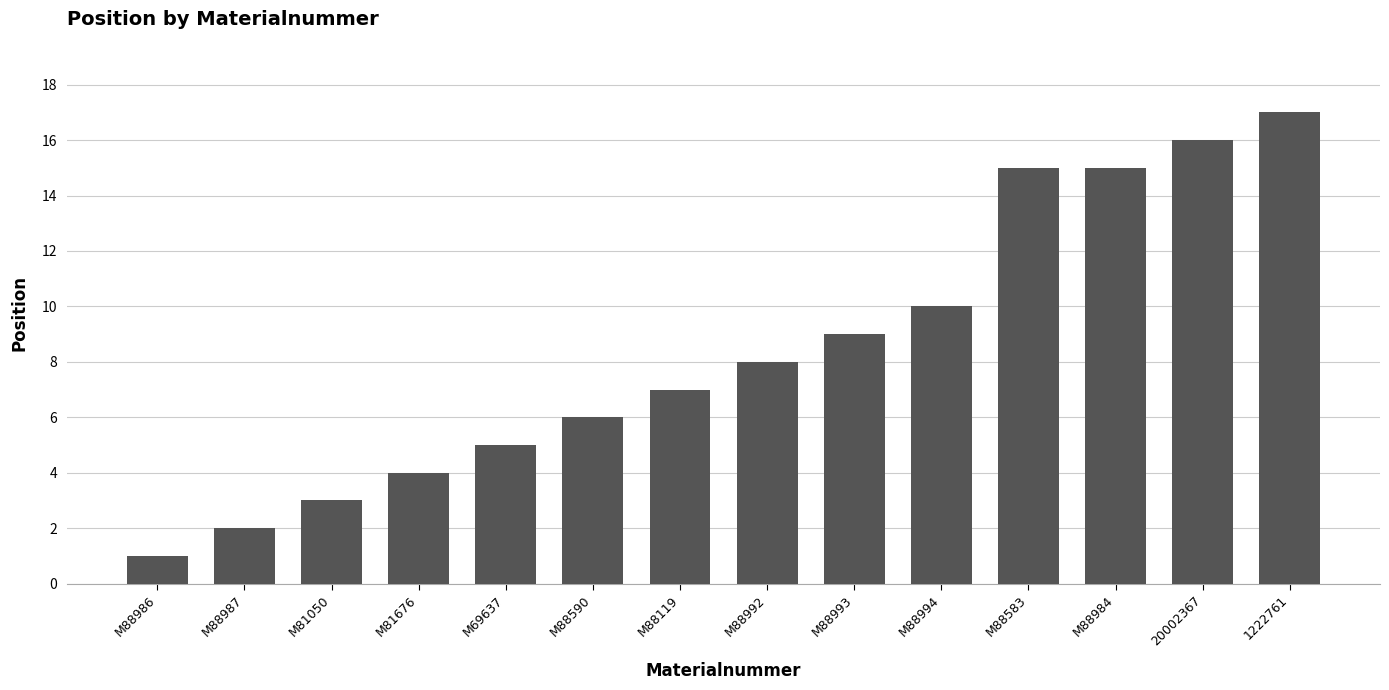

Is it true that the value at M88984 is 15?

True